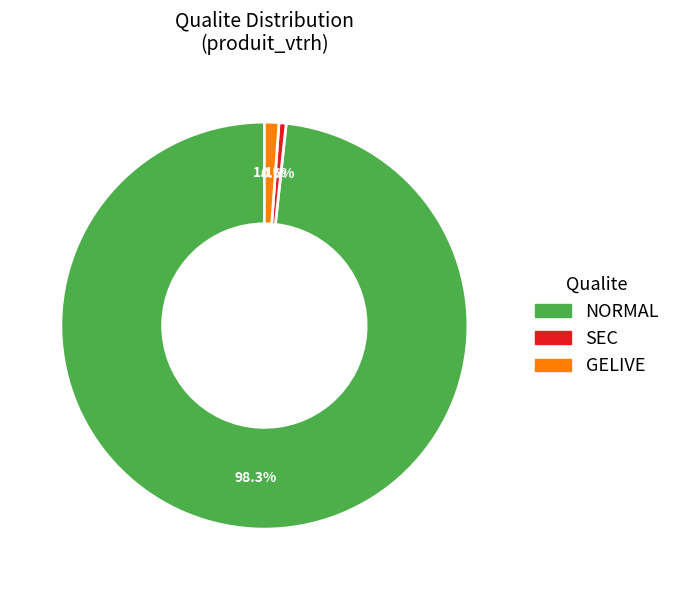

Between NORMAL and SEC, which is larger?

NORMAL